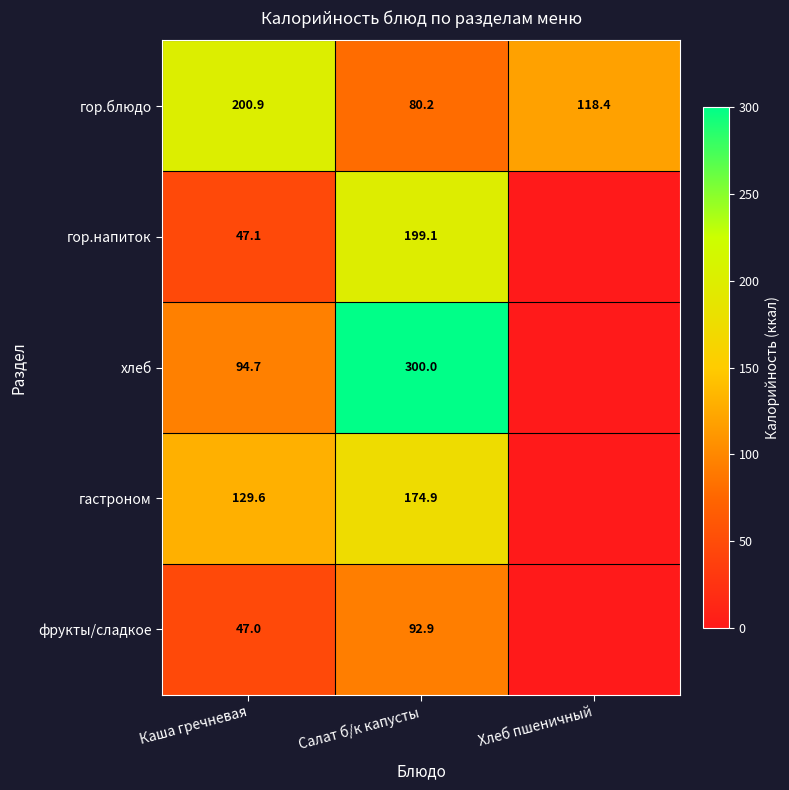

How many distinct data groups are displayed?

5